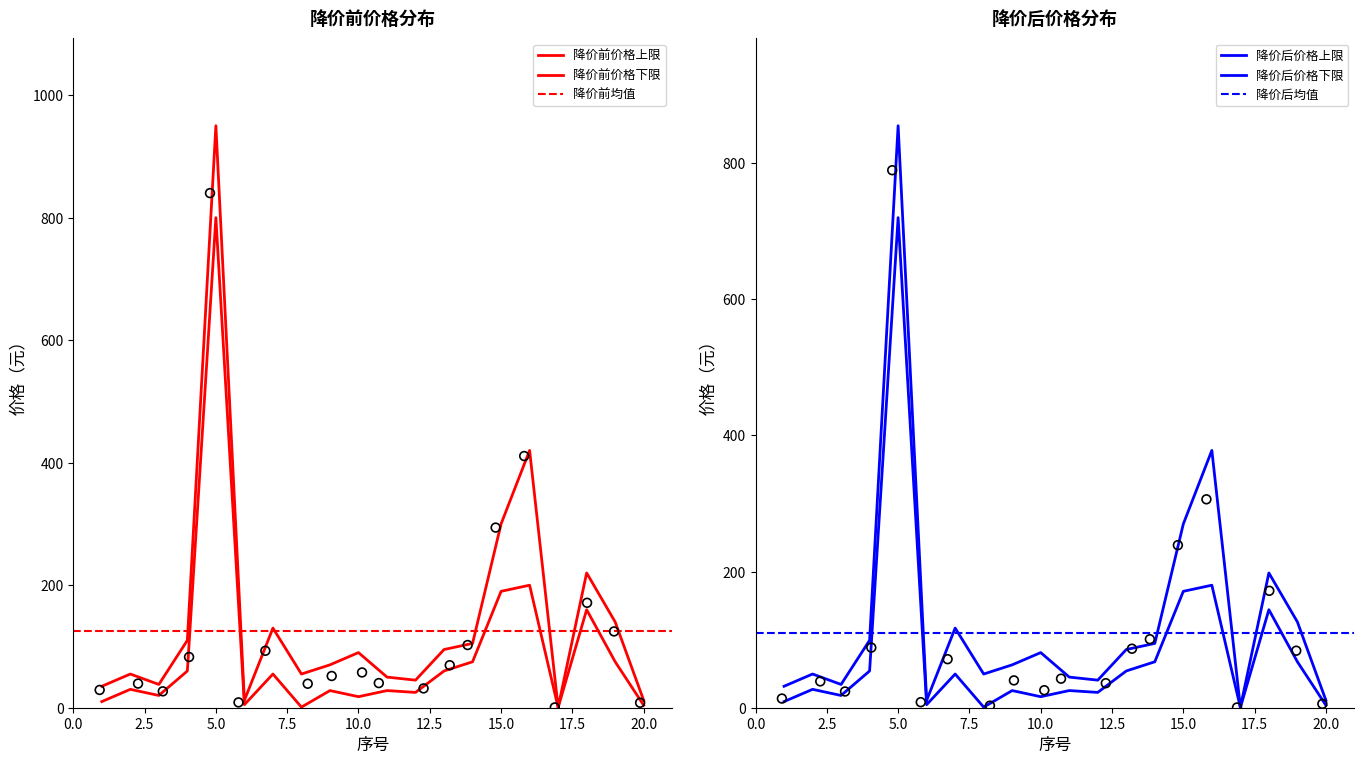

Which series reaches the minimum Y coordinate?

降价后价格